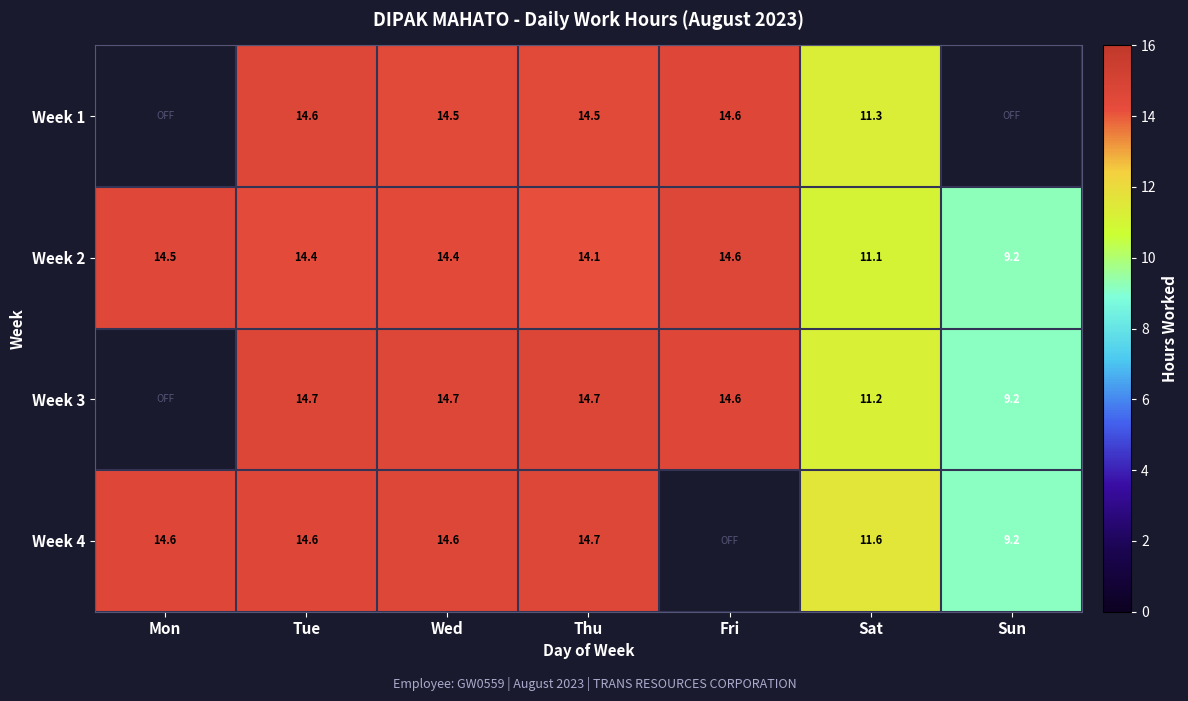

Is the value of Week 3 at Sat greater than the value of Week 4 at Sat?

No